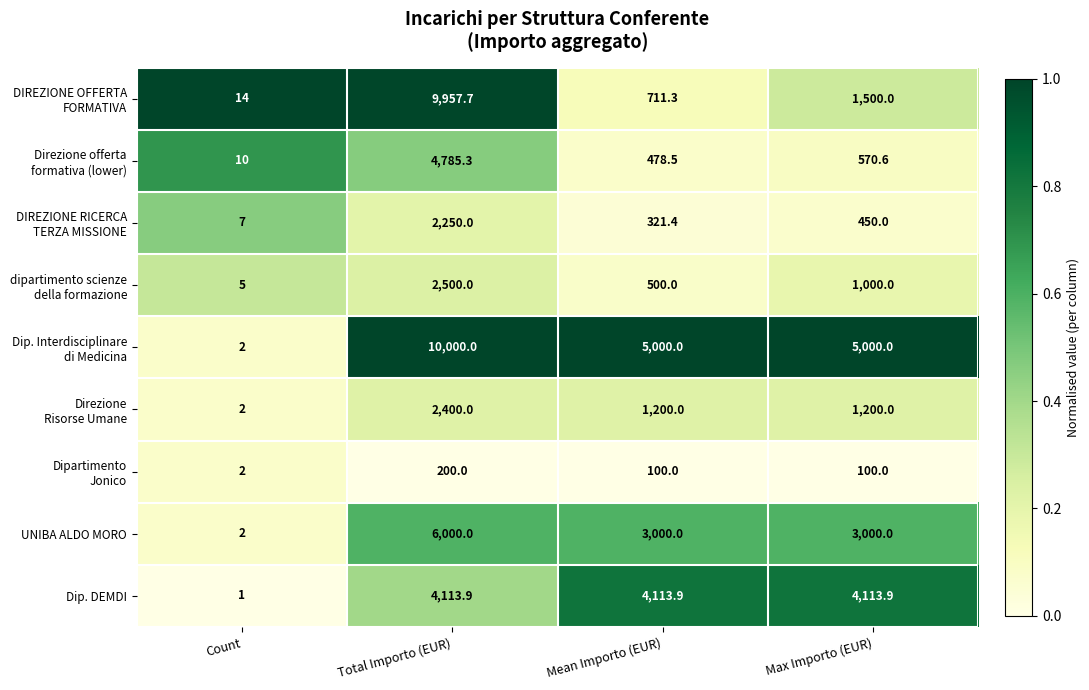

The UNIBA ALDO MORO series shows 10379.1 at Total Importo (EUR). True or false?

False